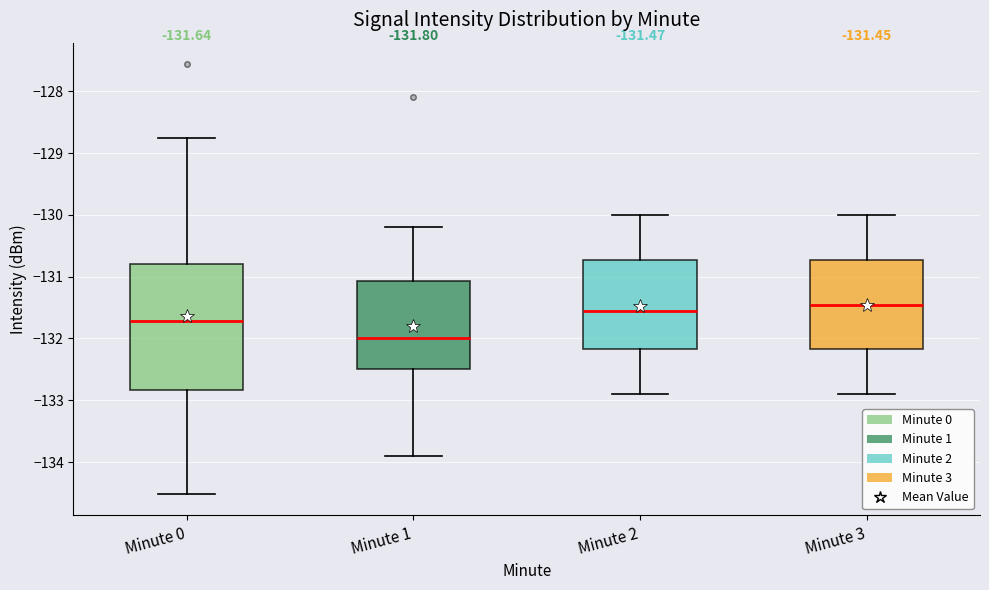

Which box is the tallest, from its lower edge to its upper edge?

Minute 0